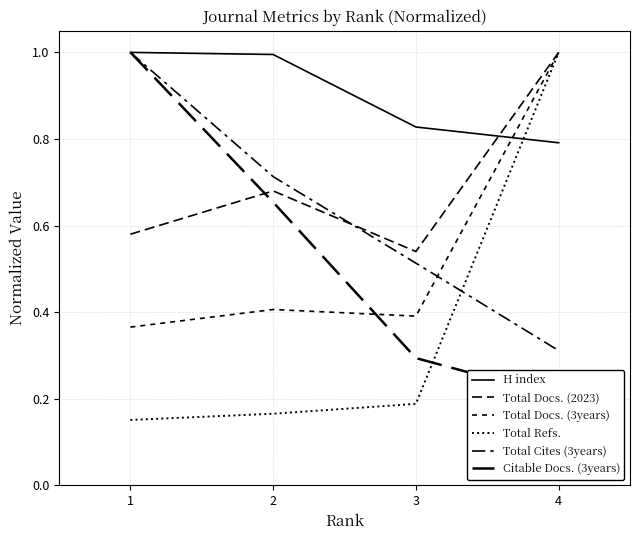

What is the approximate value of Total Docs. (2023) at 1?

0.6